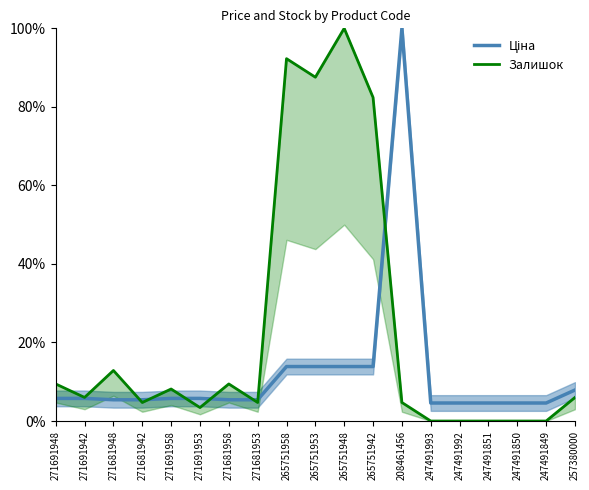

How many intersections are there between Залишок and Ціна?

7